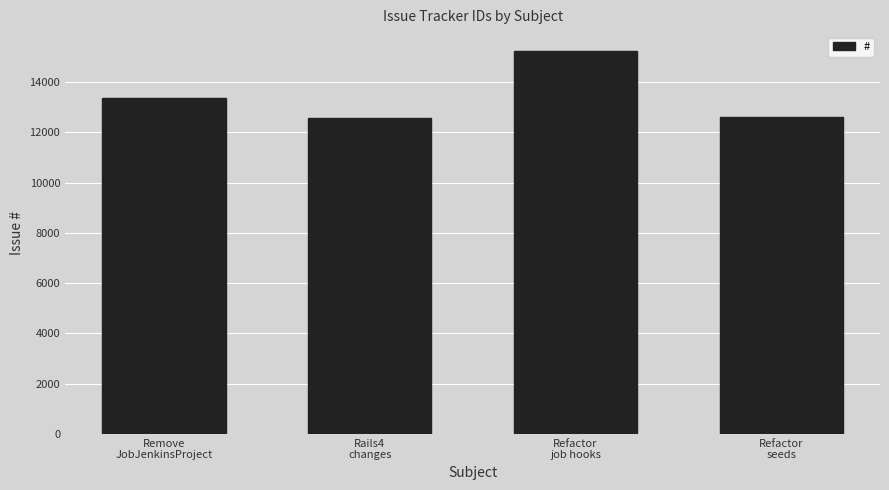

What is the difference between the maximum and minimum values?

2666